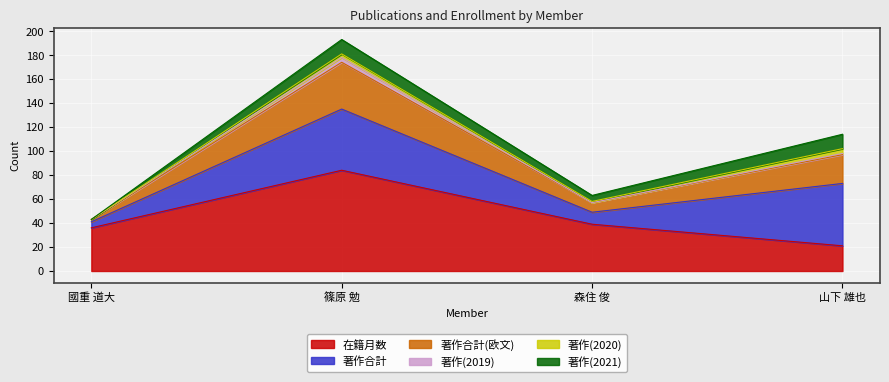

List the labels in order of 在籍月数 value, largest first.

篠原 勉, 森住 俊, 國重 道大, 山下 雄也